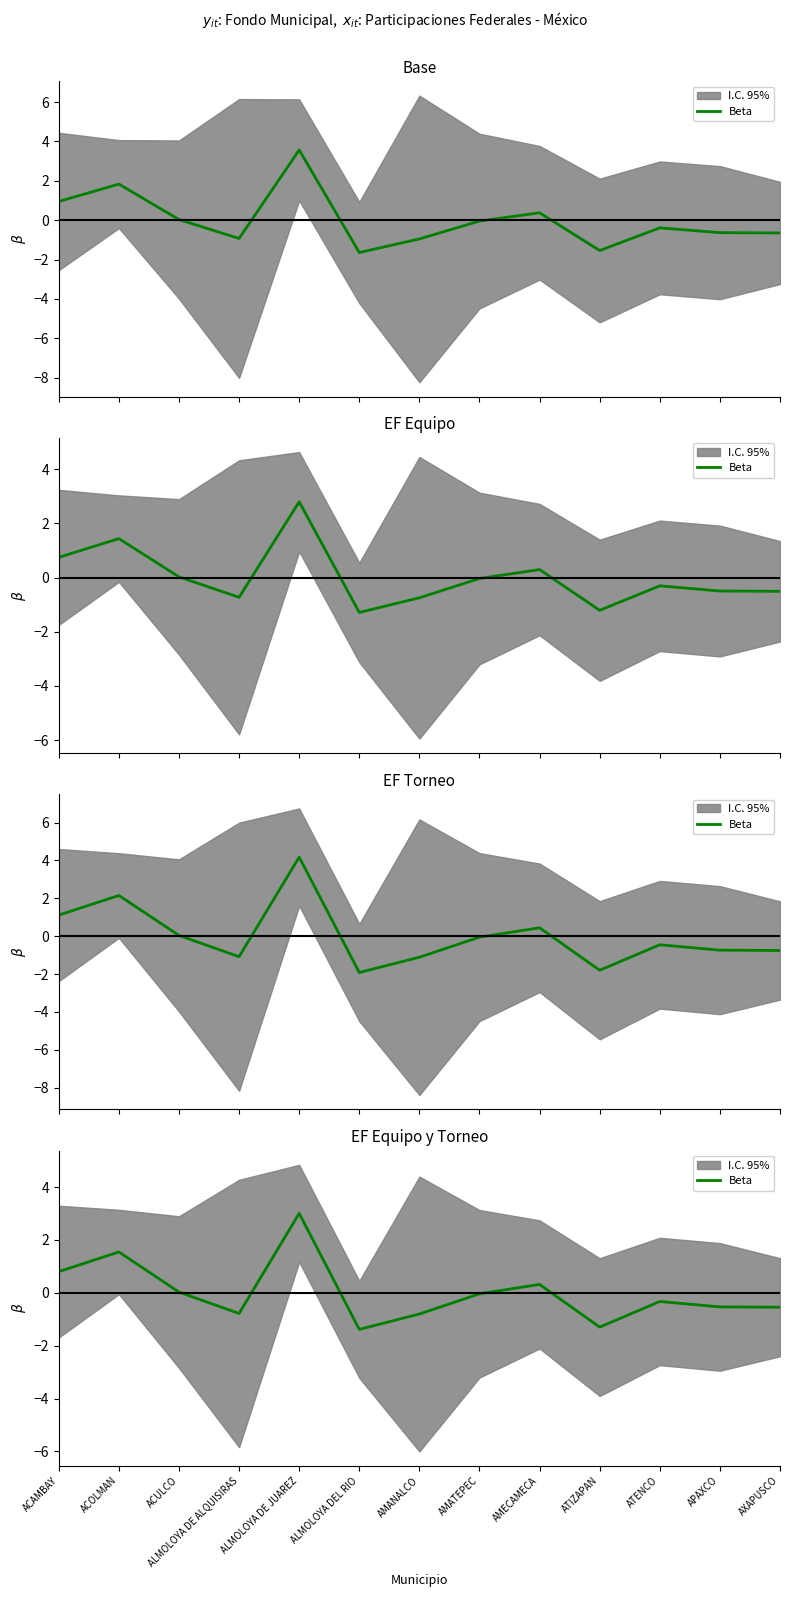

How many data points are less than 0?

8